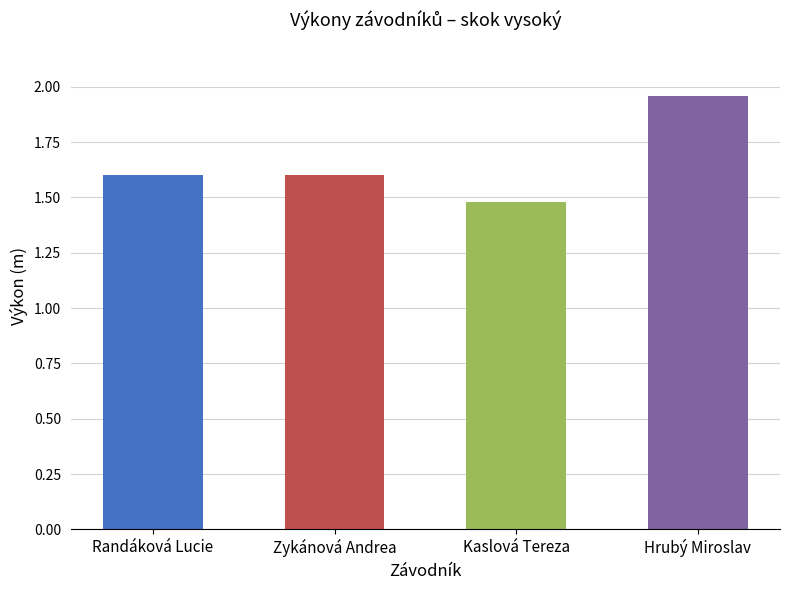

What is the difference between the maximum and minimum values?

0.5